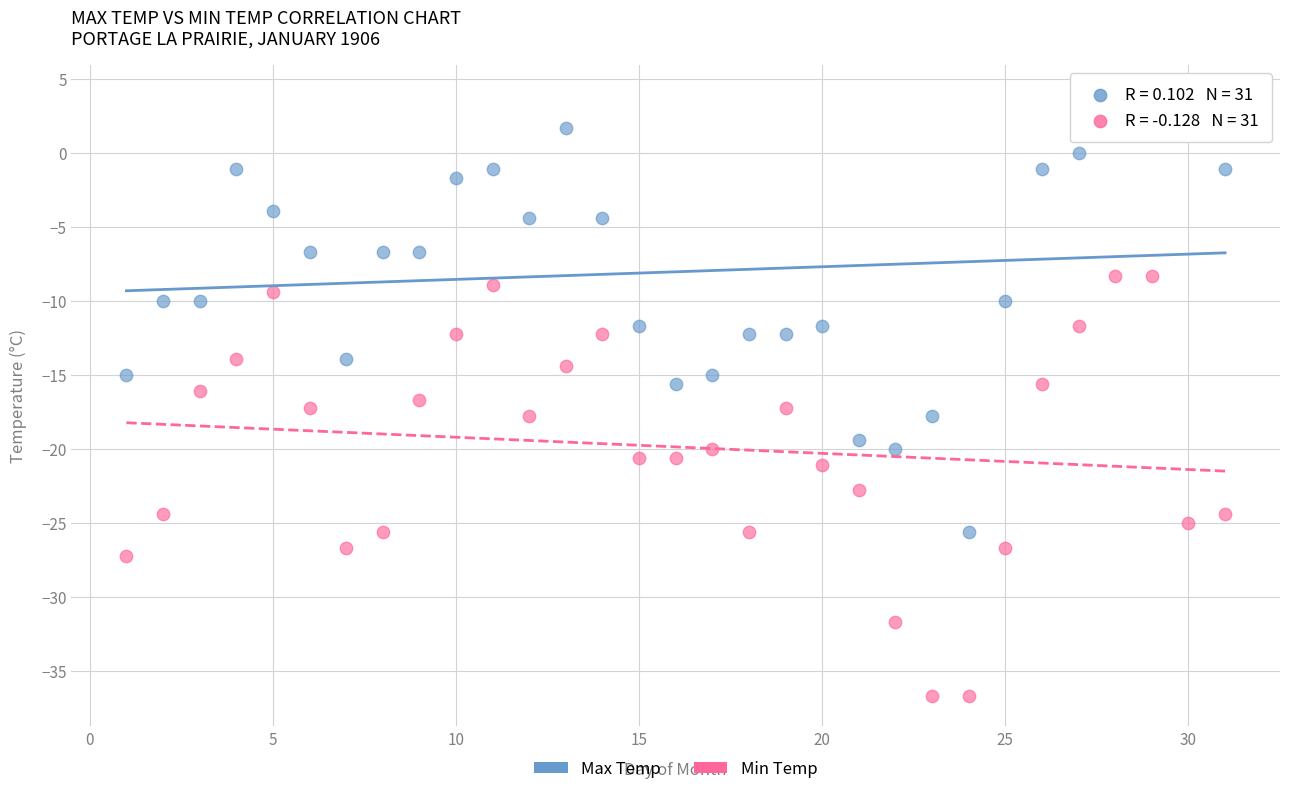

Which series reaches the minimum Y coordinate?

Min Temp